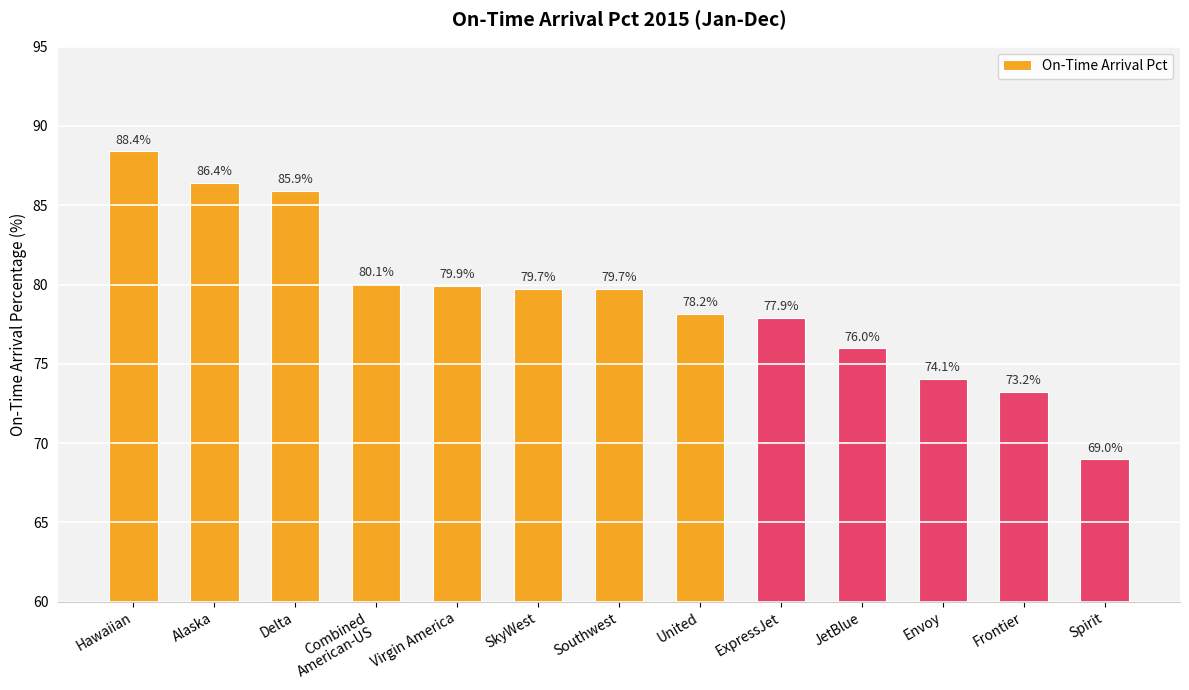

How many data points are above 79?

7